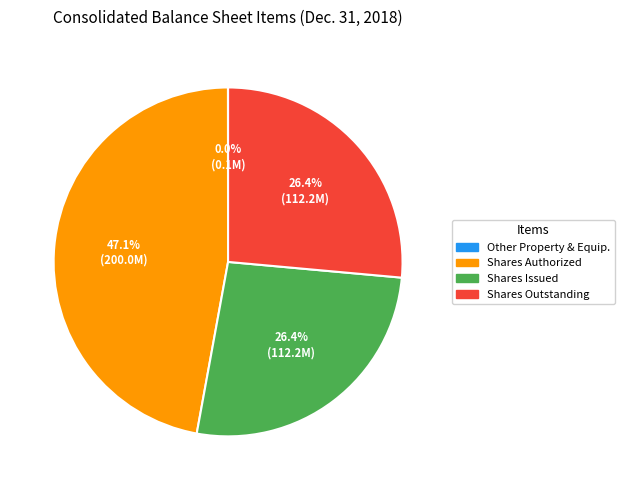

Combined, do Shares Issued and Shares Authorized account for over 50%?

Yes